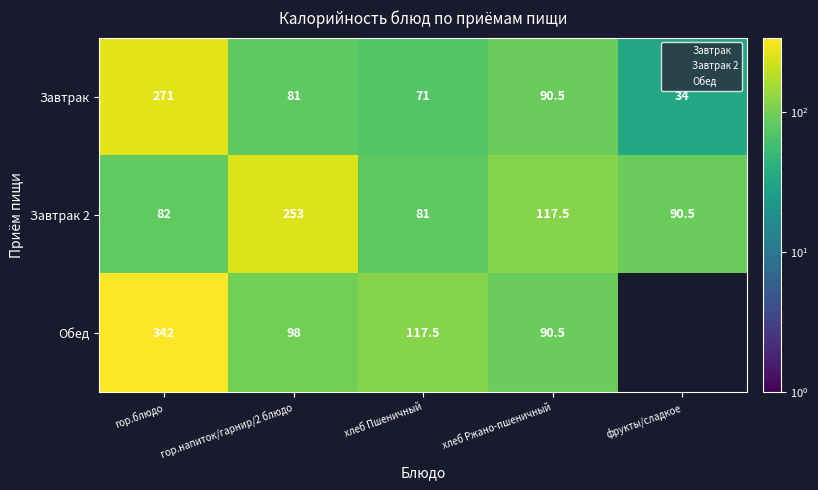

How many data points in Завтрак are less than 81?

2